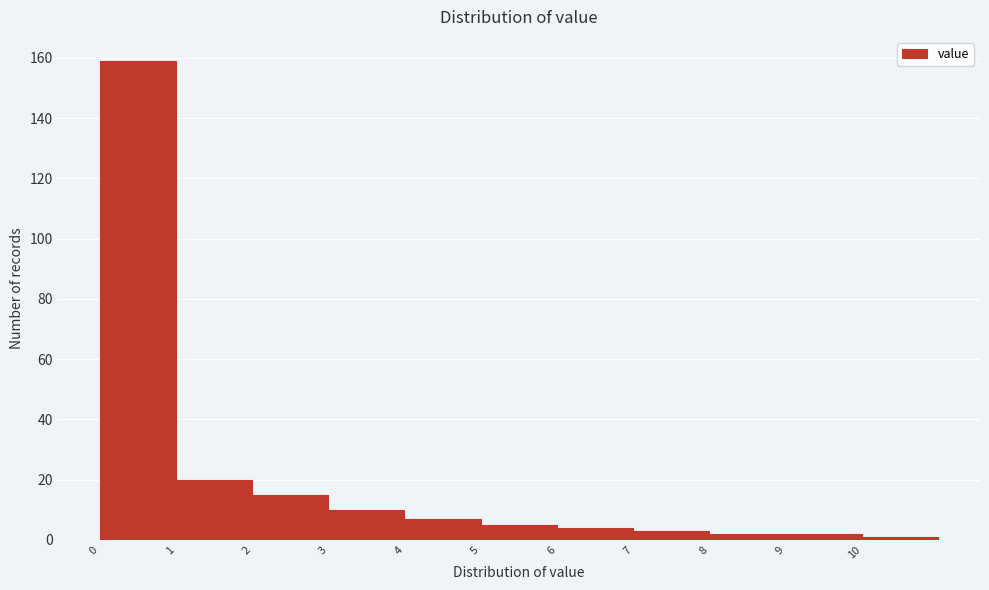

Reading left to right, list every bar in this chart as the range it spans on the x-axis followed by its height. The values are not printed on the chart, so give them approximately, as read against the axis.

0 to 1: 160
1 to 2: 20
2 to 3: 16
3 to 4: 10
4 to 5: 8
5 to 6: 6
6 to 7: 4
7 to 8: 4
8 to 9: 2
9 to 10: 2
10 to 11: under 2